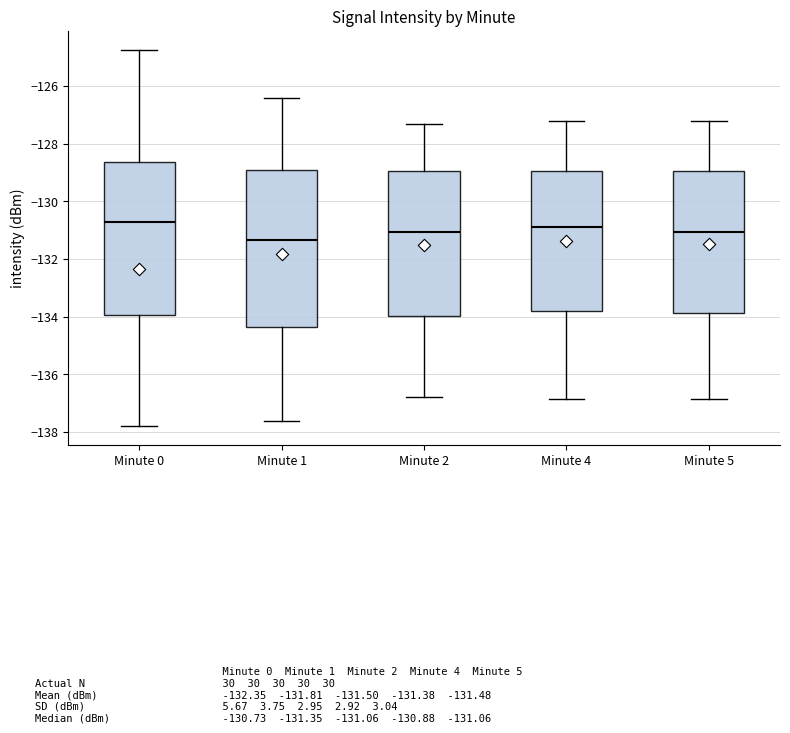

Reading left to right, read every box against the y-axis: the position of its median line, the range the box covers, and the ends of its whiskers. The values are not printed on the chart, so give them approximately, as read against the axis.

Minute 0: median -130.8, box -134.0 to -128.6, whiskers -137.8 to -124.8
Minute 1: median -131.4, box -134.4 to -129.0, whiskers -137.6 to -126.4
Minute 2: median -131.0, box -134.0 to -129.0, whiskers -136.8 to -127.4
Minute 4: median -130.8, box -133.8 to -129.0, whiskers -136.8 to -127.2
Minute 5: median -131.0, box -133.8 to -129.0, whiskers -136.8 to -127.2